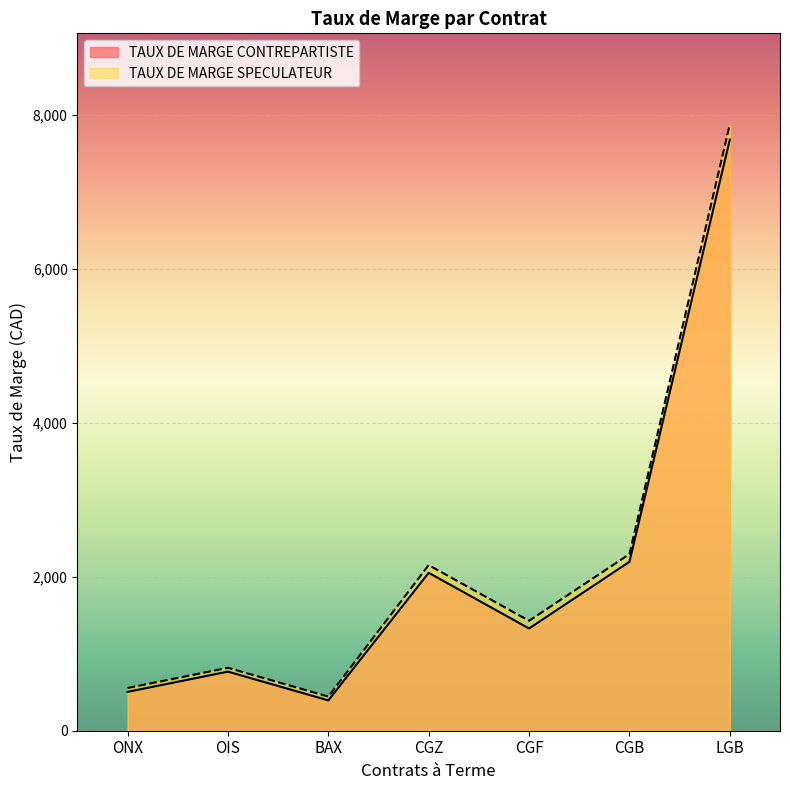

True or false: TAUX DE MARGE SPECULATEUR has a value of 818 at OIS.

True